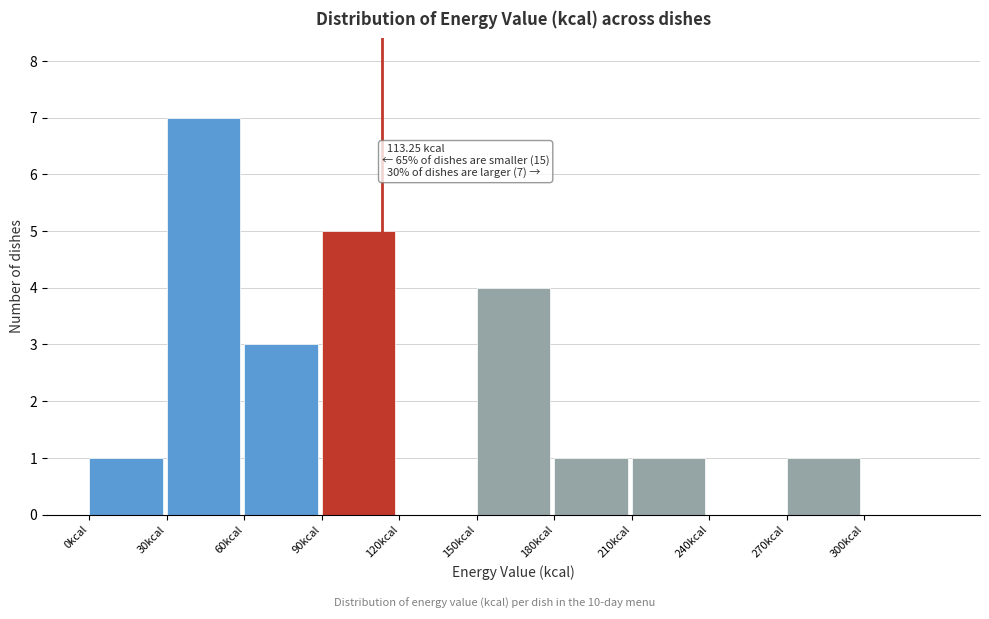

Which range on the x-axis has the tallest bar?

30 to 60